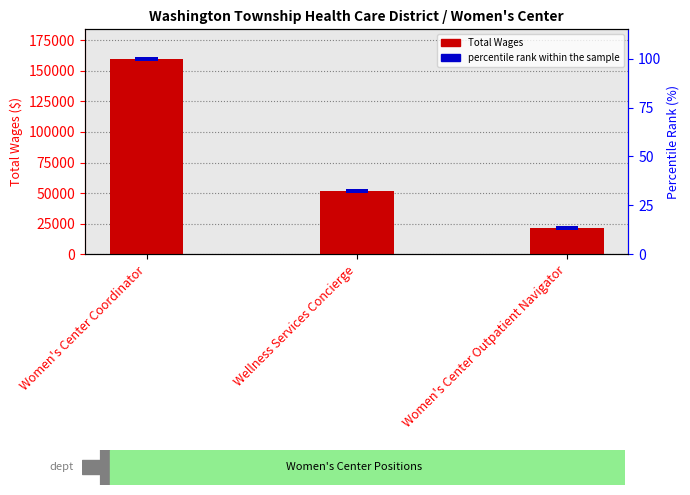

Which series has the largest total across all categories?

Total Wages